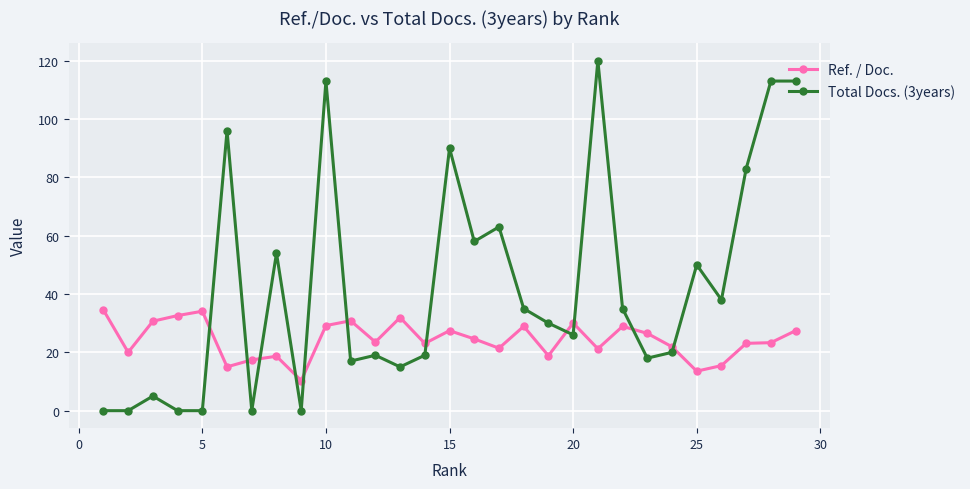

What is the average value of the Ref. / Doc. series?

24.3